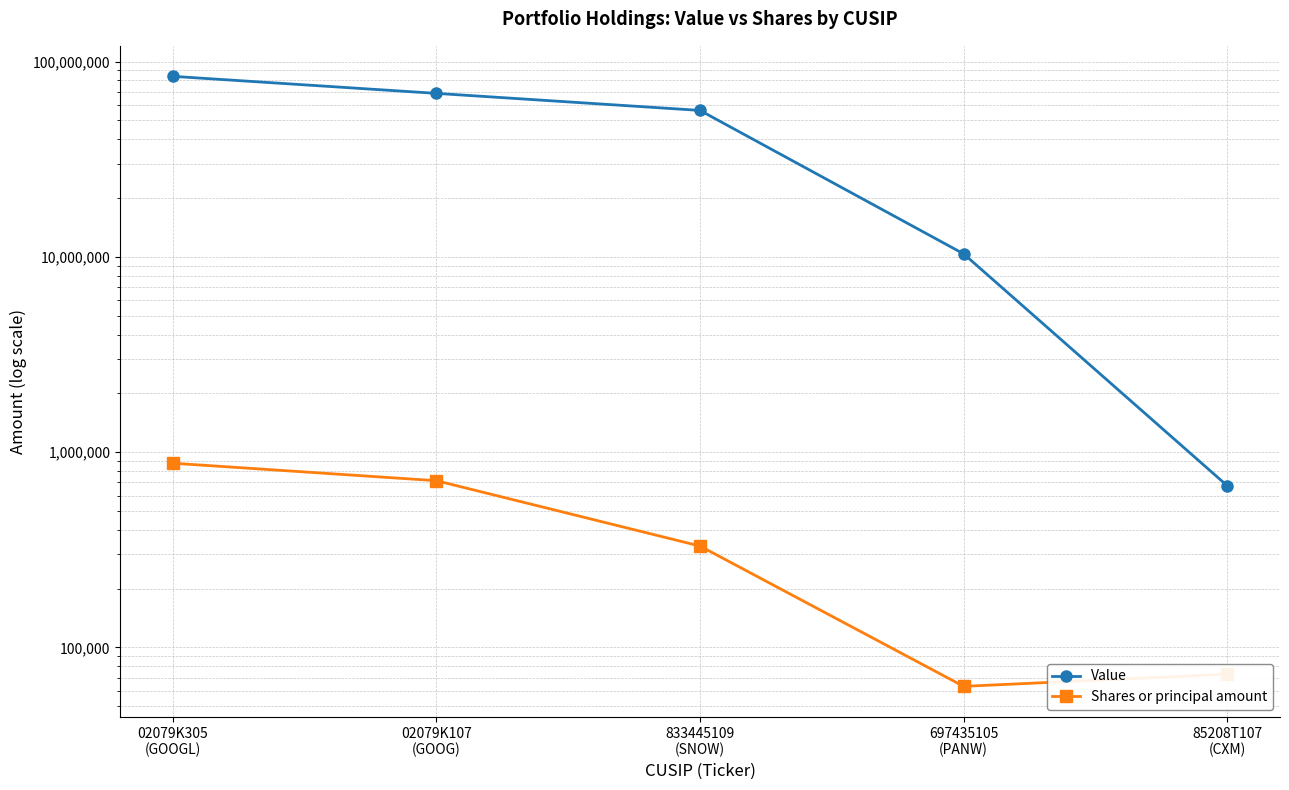

List the series in order of their peak value, lowest first.

Shares or principal amount, Value